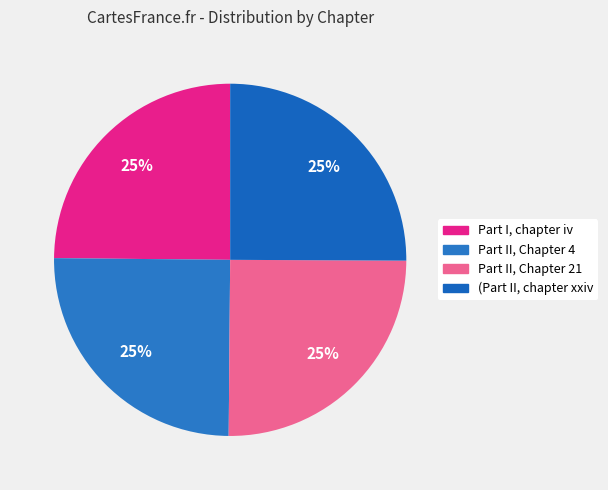

How many segments does this pie chart have?

4